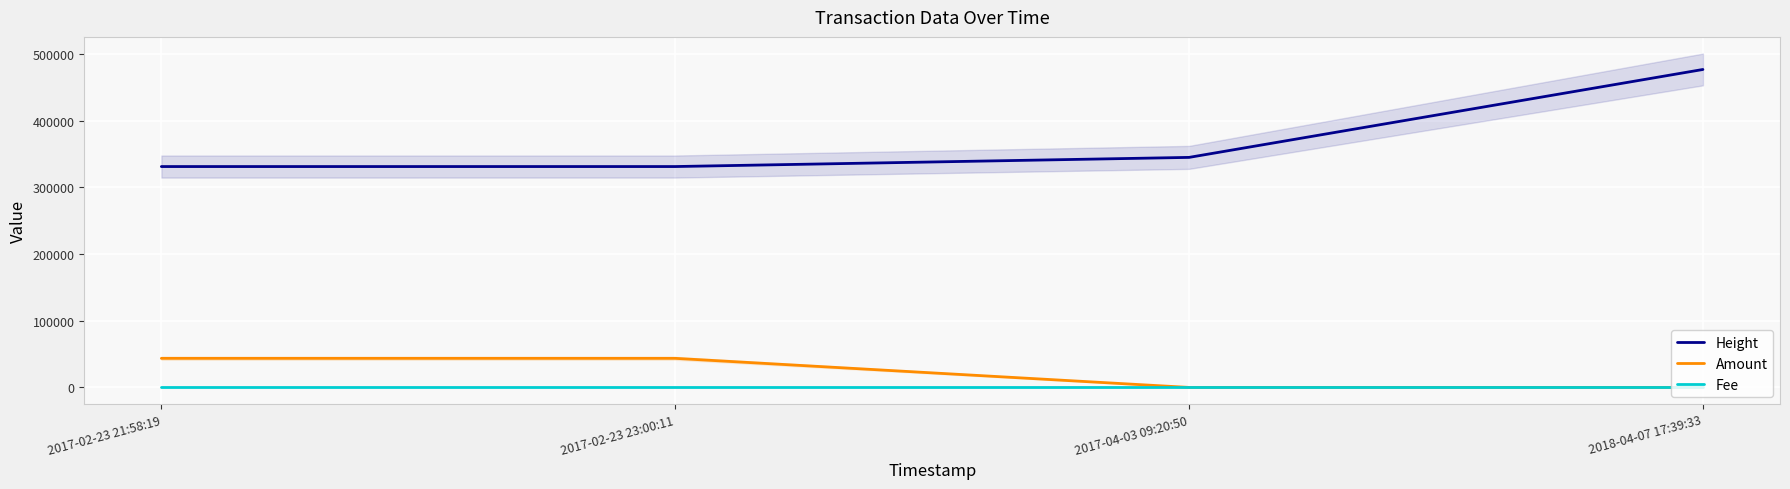

What is the value of the Fee point at the 1st from the left?

1.0